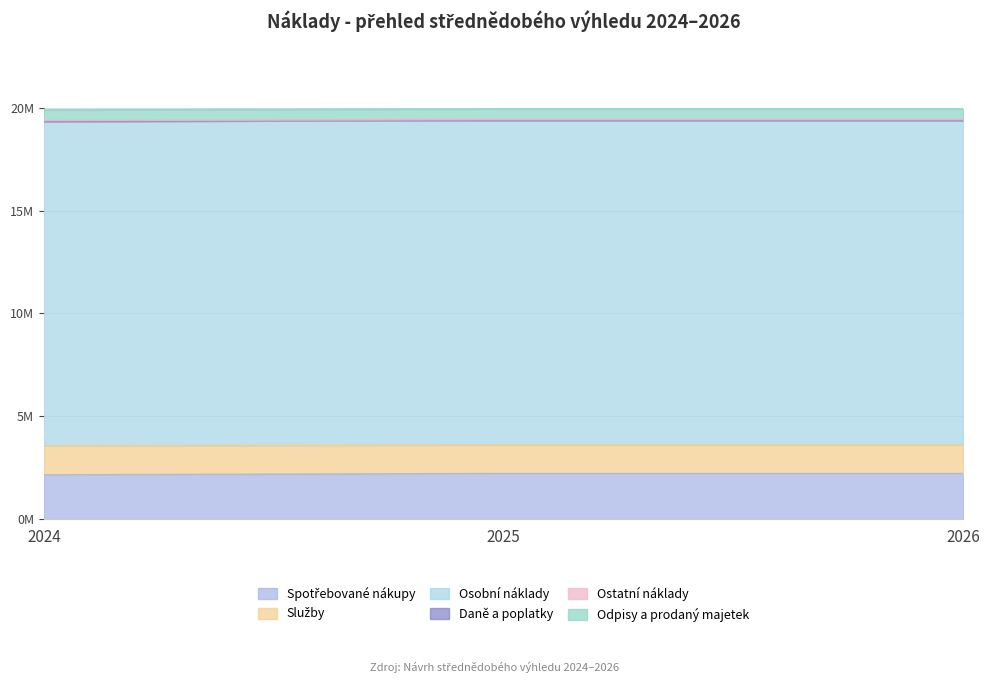

At how many categories does at least one series exceed 15542269?

3